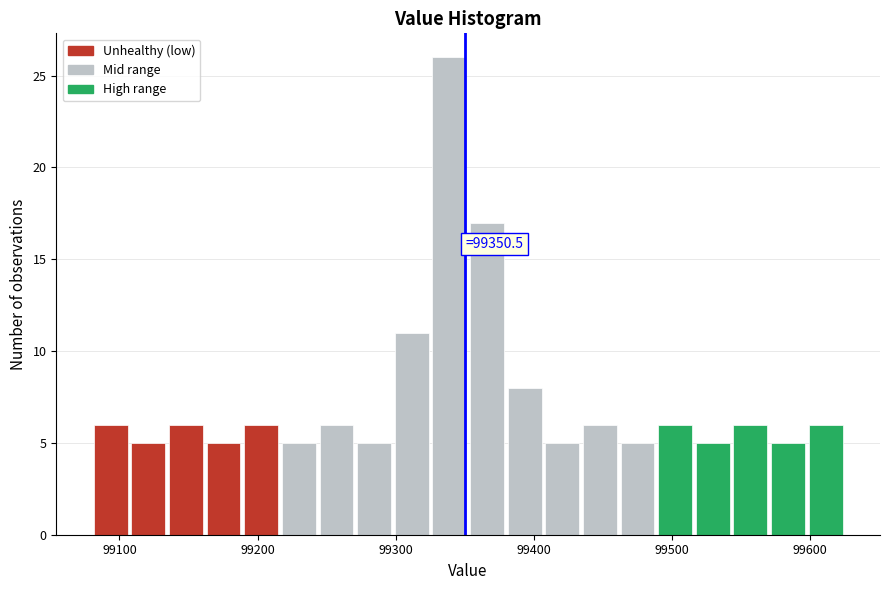

Around what value on the x-axis is the tallest bar? Give the approximate position of its centre, as read against the axis.

99340